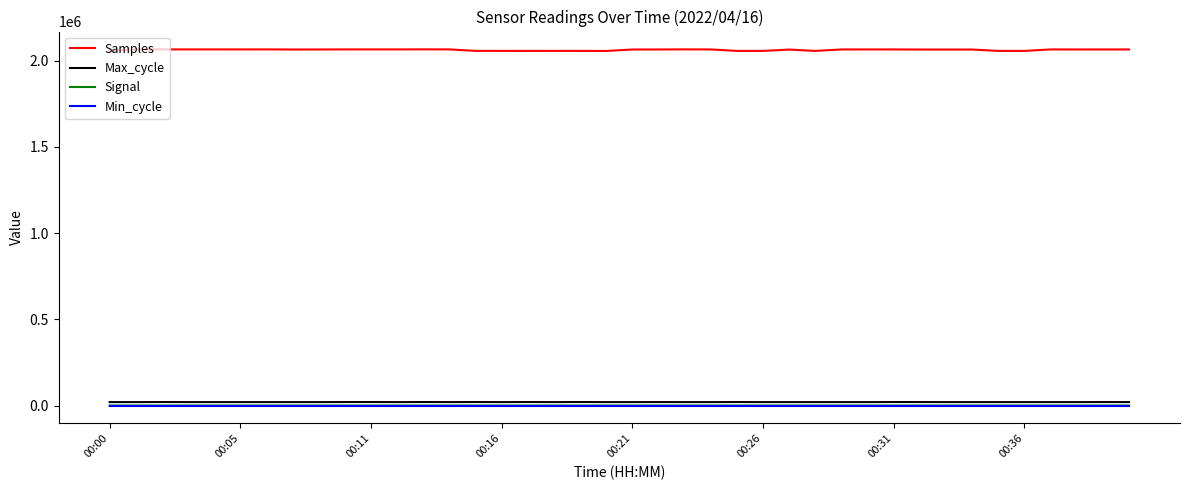

Which series has the widest spread of values?

Samples